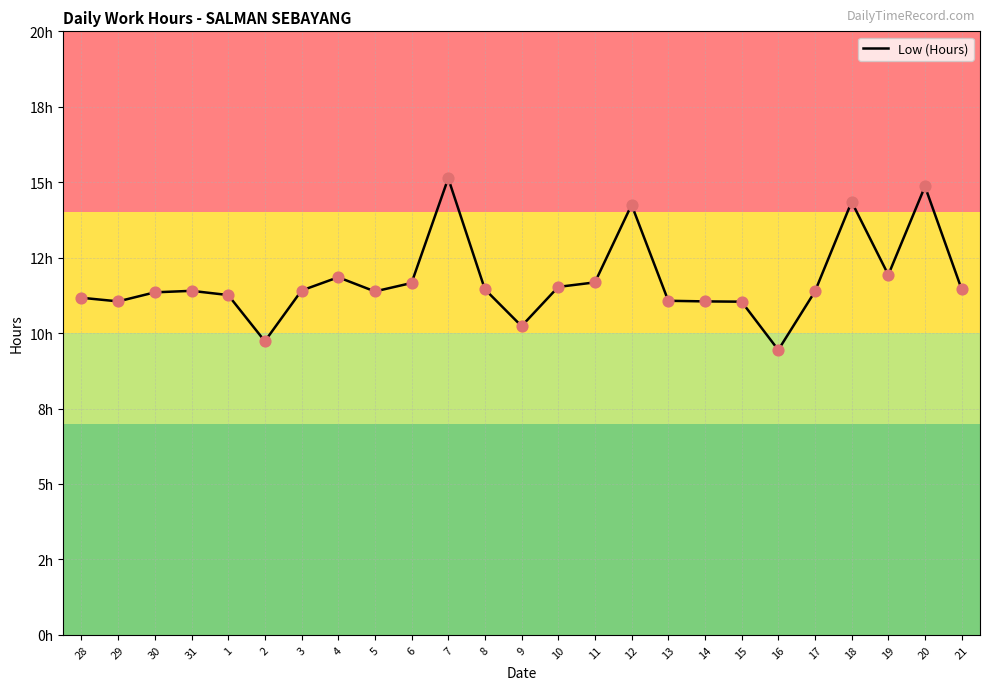

Does the chart have visible grid lines?

Yes